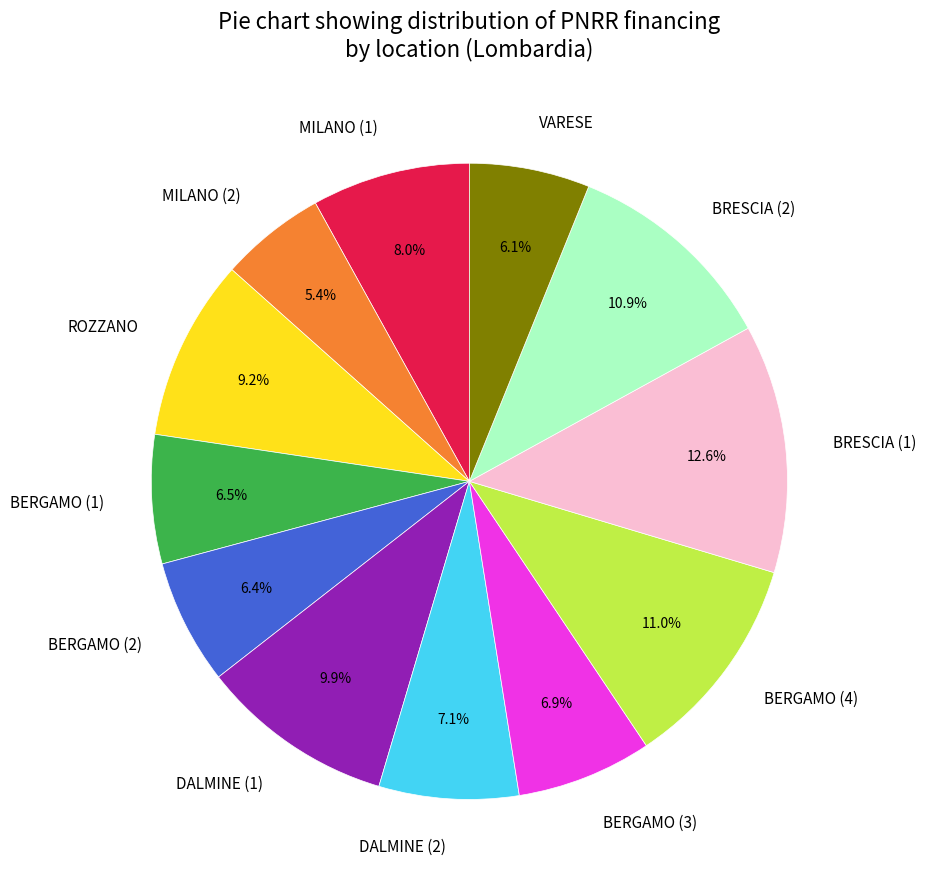

How much of the chart is everything except VARESE?

93.9%